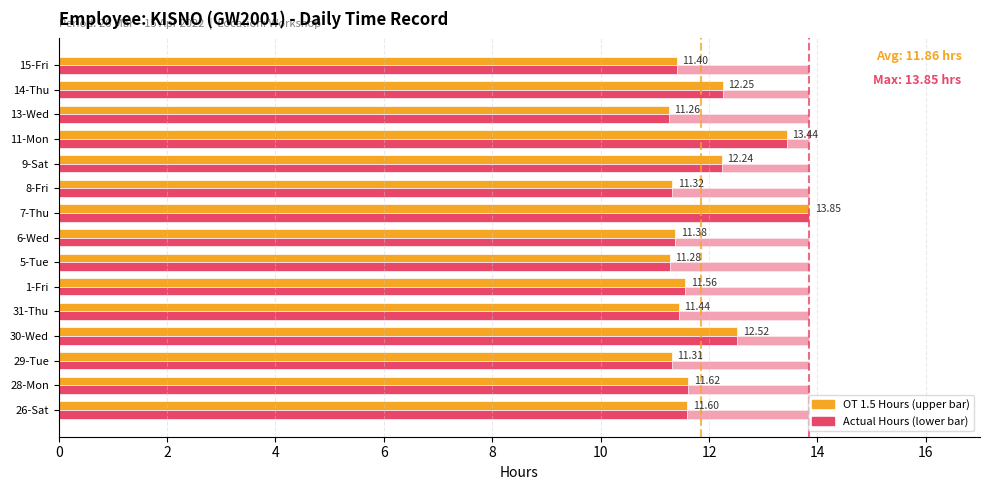

How many series are shown in this chart?

3